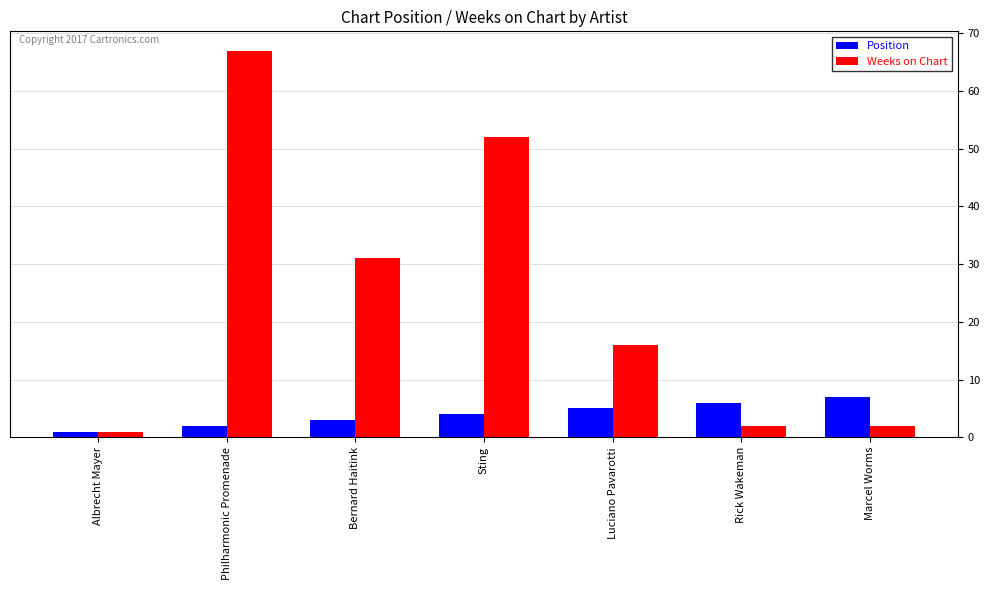

What is the minimum value for Weeks on Chart?

1